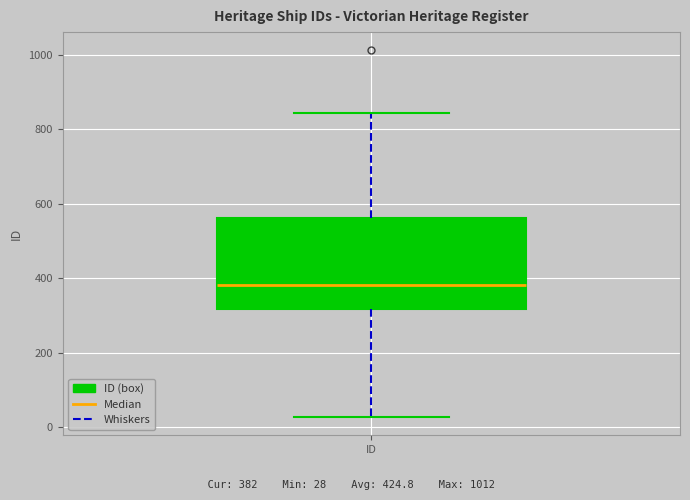

Where does the median line of the box for ID sit on the y-axis? The values are not printed on the chart, so give them approximately, as read against the axis.

380